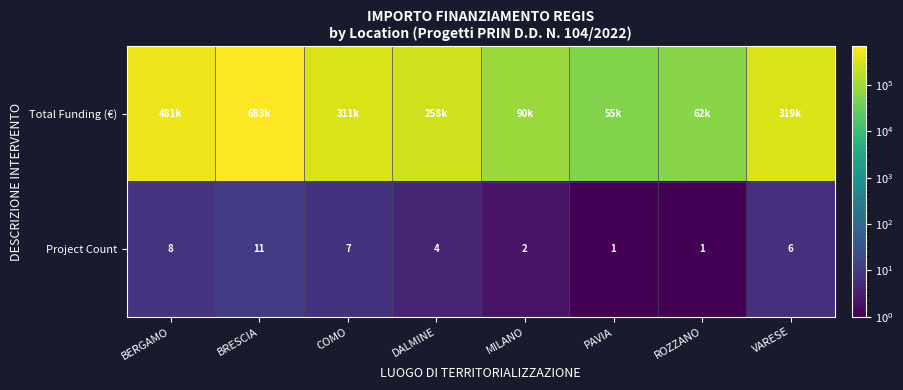

Which category has the highest value across all series?

BRESCIA